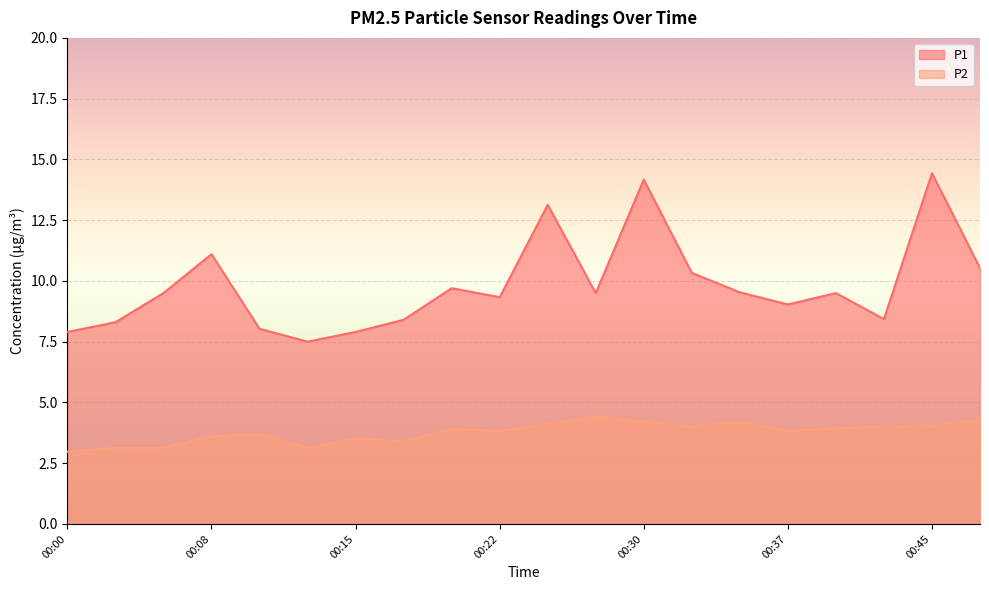

What is the difference between the highest and lowest values at 00:08?

7.5